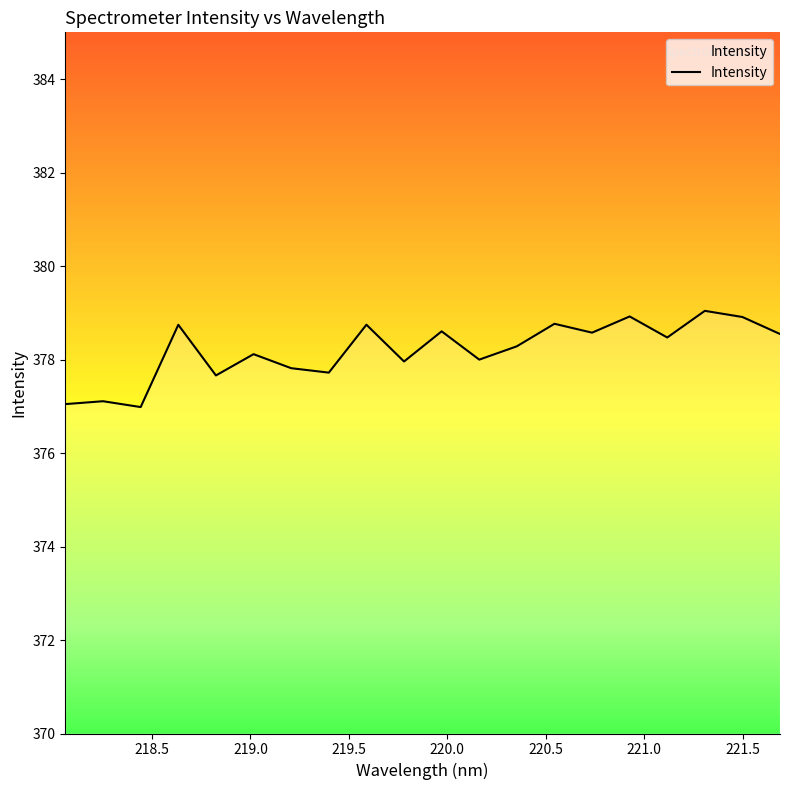

Reading left to right, what are all the values shown in this chart?

377.0	377.1	377.0	378.7	377.7	378.1	377.8	377.7	378.7	378.0	378.6	378.0	378.3	378.8	378.6	378.9	378.5	379.0	378.9	378.5